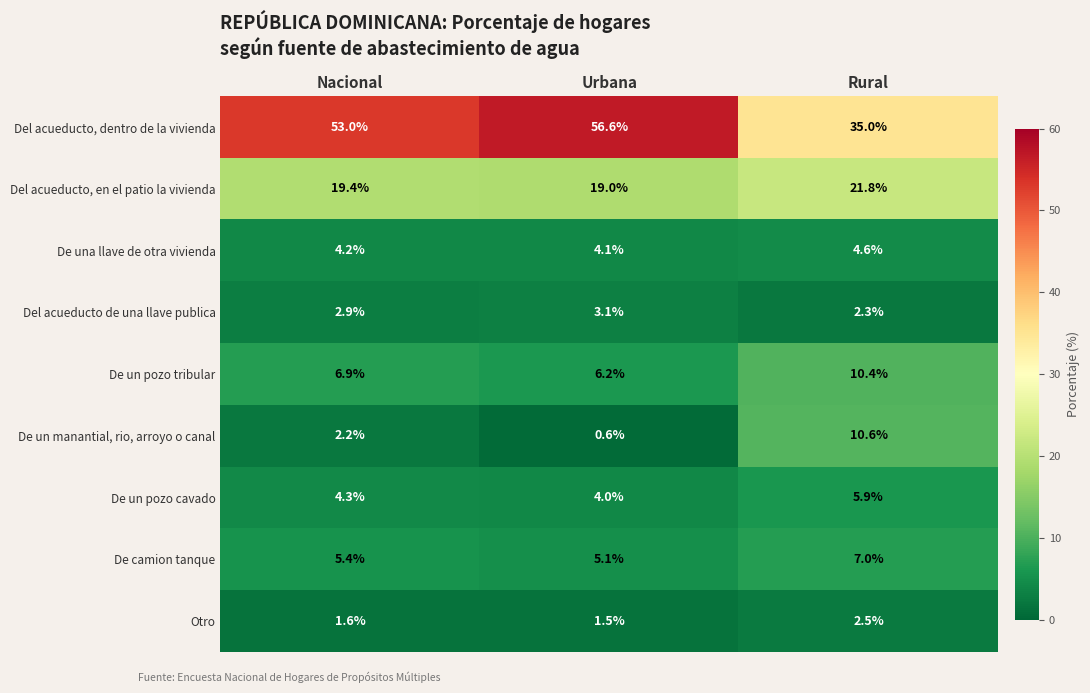

Reading right to left, list all the values displayed in this chart.

Del acueducto, dentro de la vivienda: Rural=35.0	Urbana=56.6	Nacional=53.0
Del acueducto, en el patio la vivienda: Rural=21.8	Urbana=19.0	Nacional=19.4
De una llave de otra vivienda: Rural=4.6	Urbana=4.1	Nacional=4.2
Del acueducto de una llave publica: Rural=2.3	Urbana=3.1	Nacional=2.9
De un pozo tribular: Rural=10.4	Urbana=6.2	Nacional=6.9
De un manantial, rio, arroyo o canal: Rural=10.6	Urbana=0.6	Nacional=2.2
De un pozo cavado: Rural=5.9	Urbana=4.0	Nacional=4.3
De camion tanque: Rural=7.0	Urbana=5.1	Nacional=5.4
Otro: Rural=2.5	Urbana=1.5	Nacional=1.6